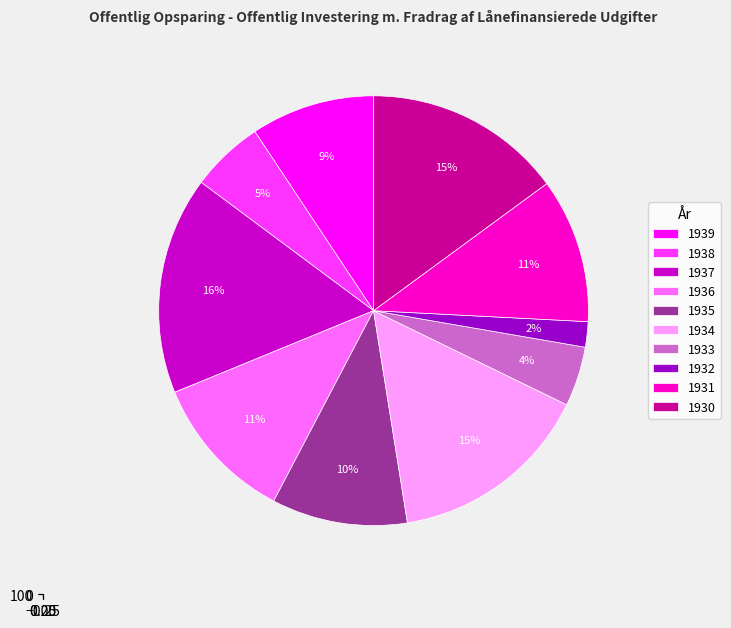

To the nearest percent, what portion does 1935 represent?

10%